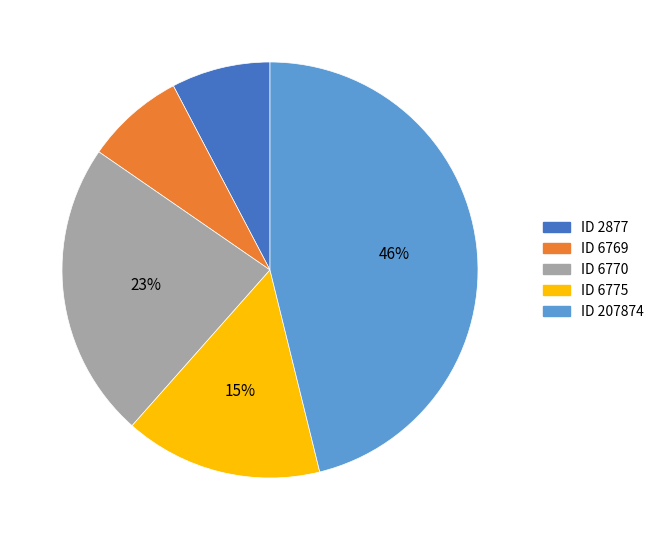

Is there a majority slice in this chart?

No